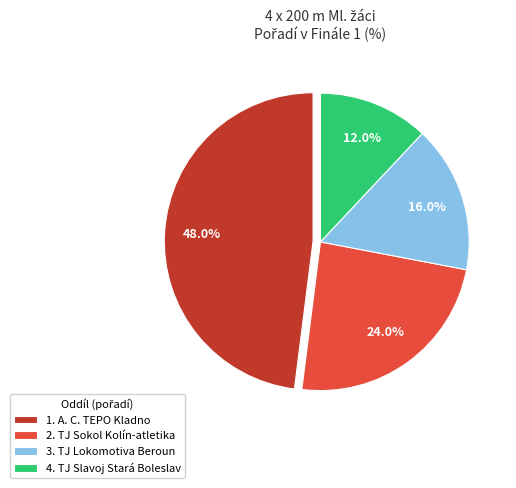

Is the sum of 1. A. C. TEPO Kladno and 4. TJ Slavoj Stará Boleslav greater than half?

Yes